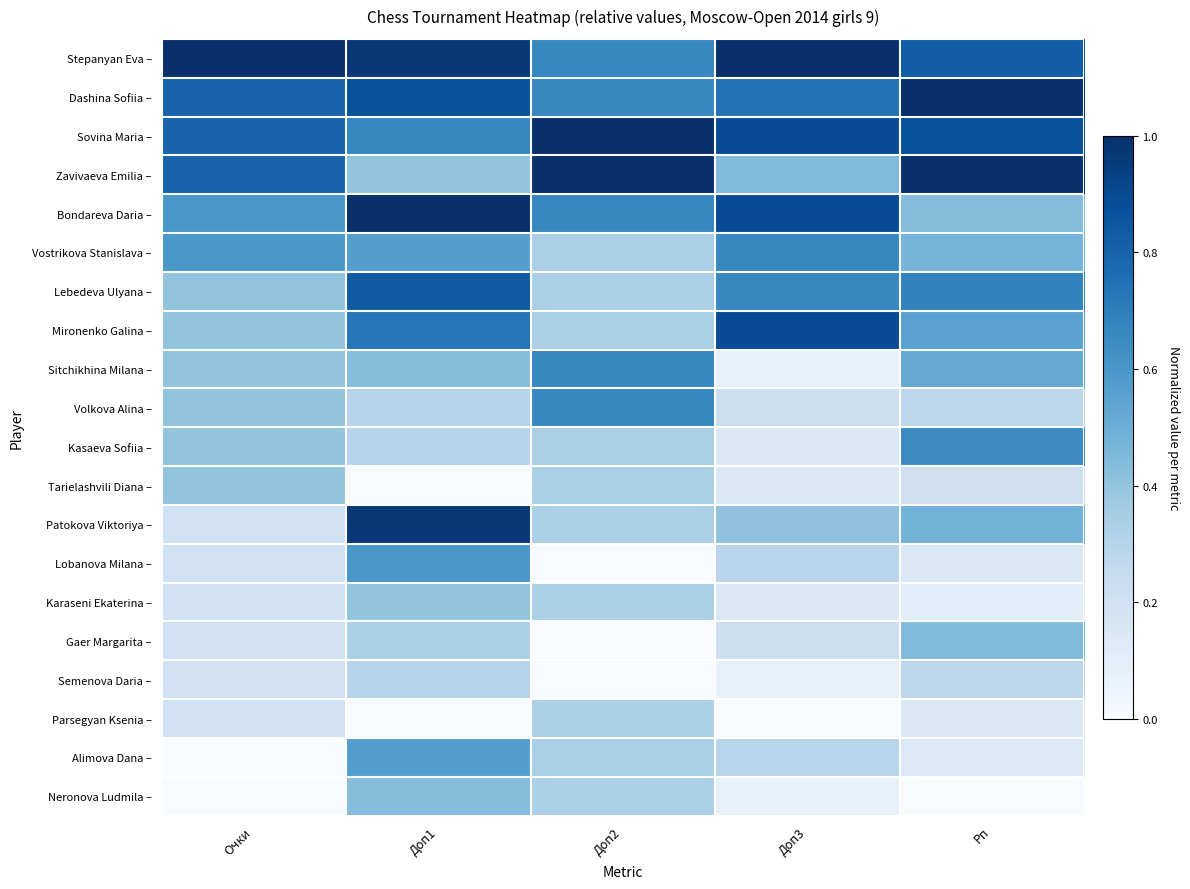

At how many categories does at least one series exceed 0?

5